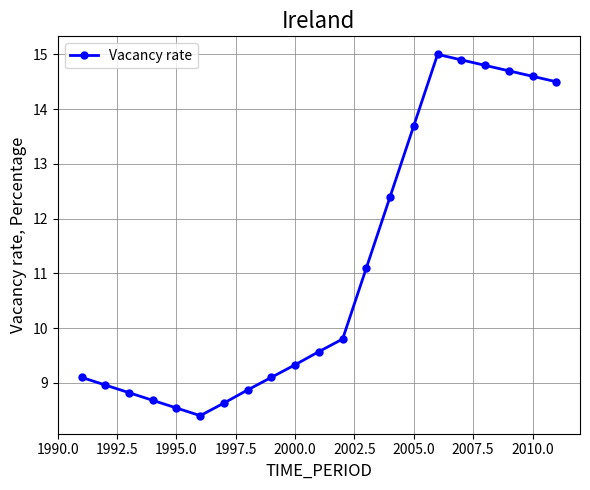

What is the minimum value shown in the chart?

8.4